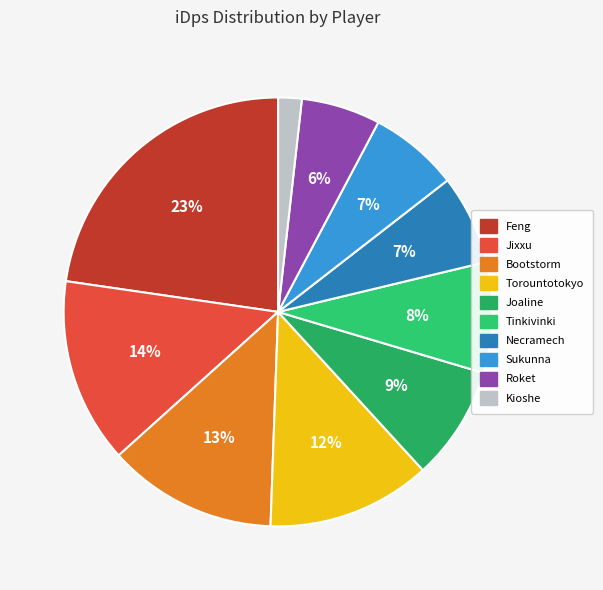

Do Jixxu and Roket together represent more than half of the pie?

No